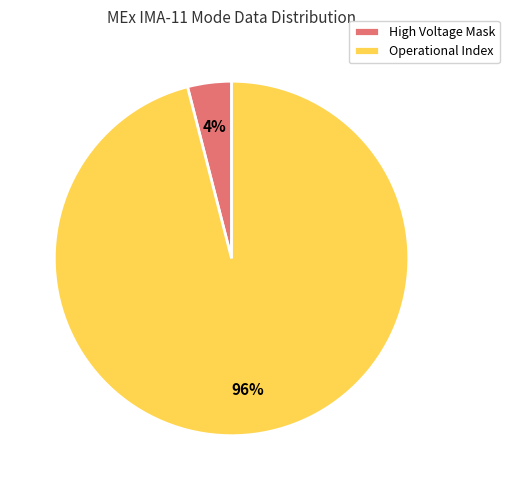

What is the smallest slice in the pie chart?

High Voltage Mask